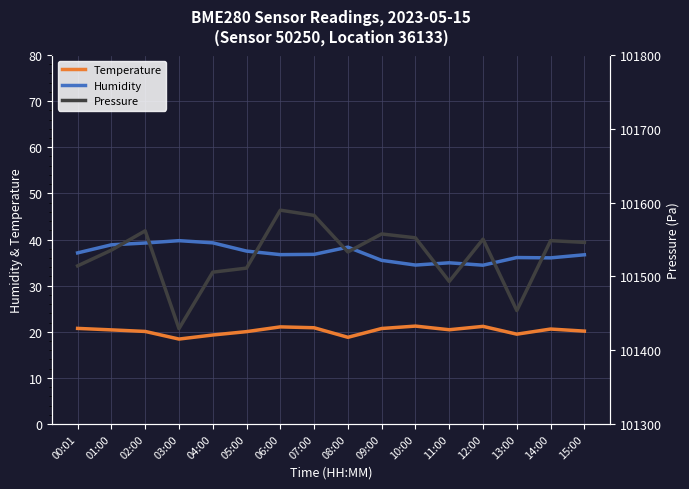

Rank the series by their maximum value, from lowest to highest.

Temperature, Humidity, Pressure